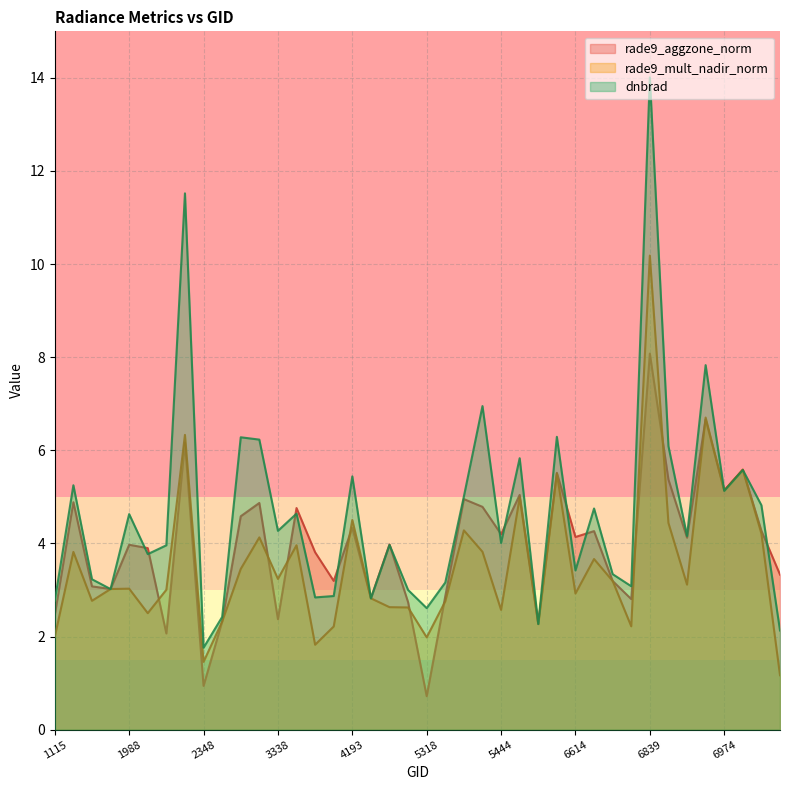

How many data points in rade9_mult_nadir_norm are less than 3?

17